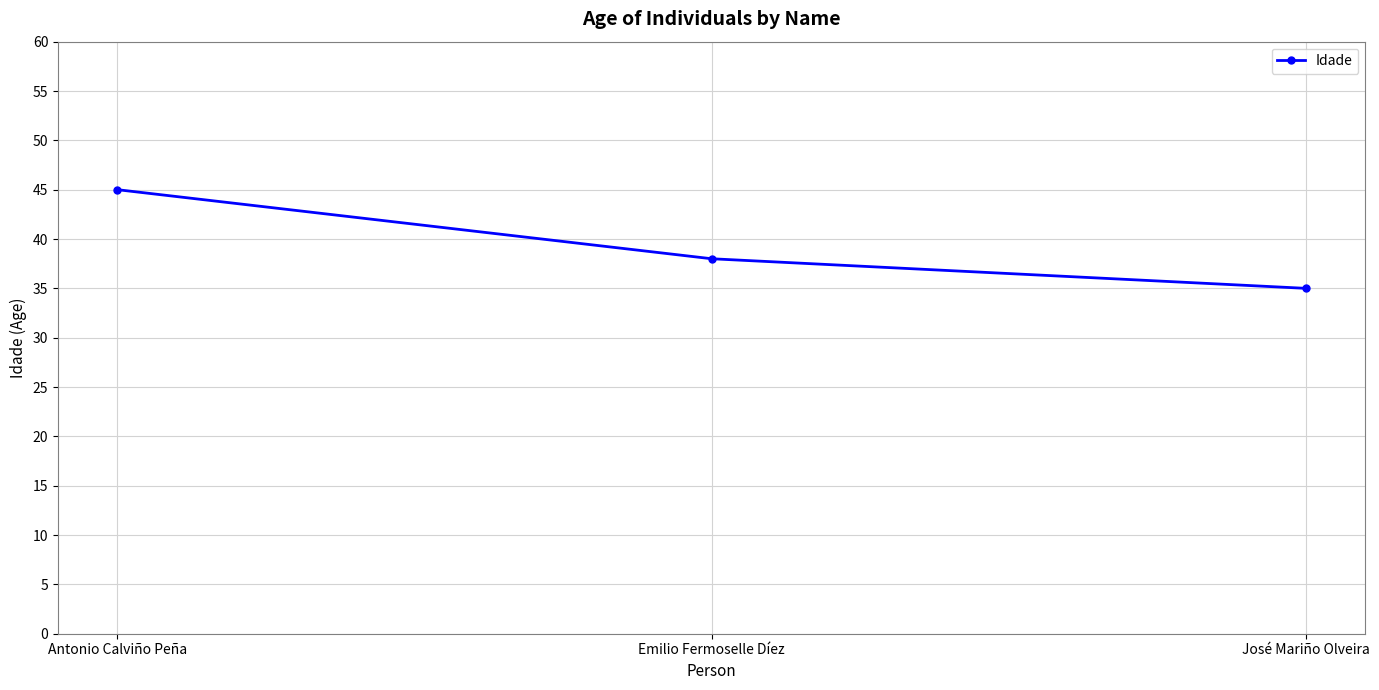

Does the chart display data point markers on the line(s)?

Yes